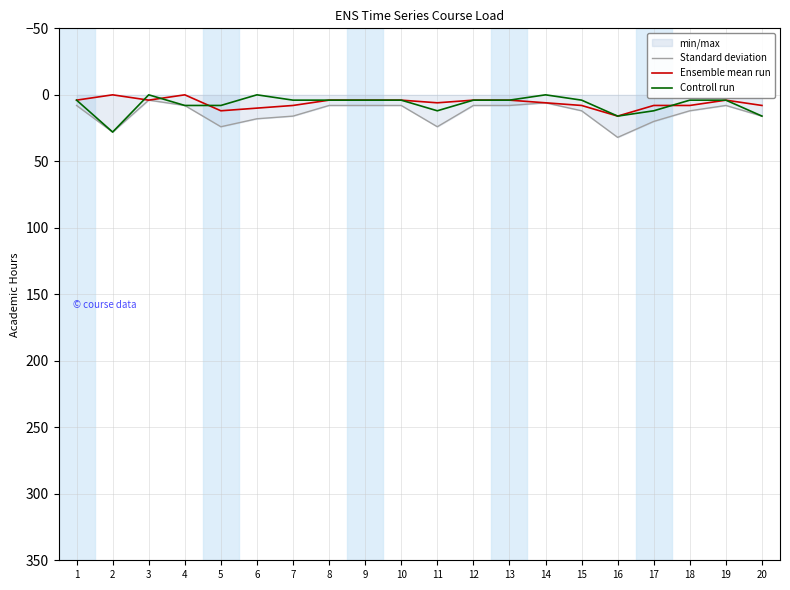

What is the approximate value of Standard deviation at 12, to the nearest 5?

10